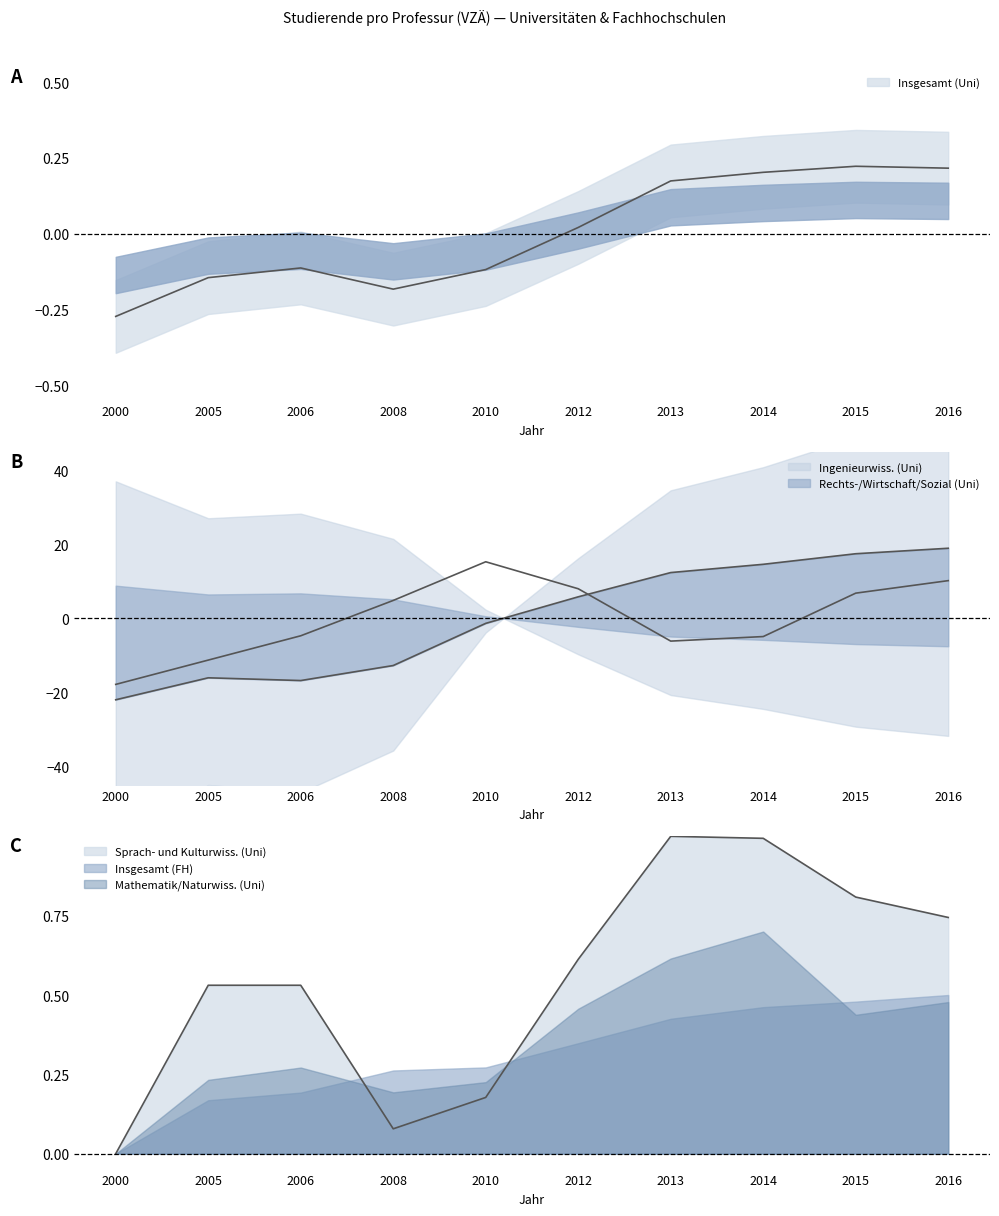

Does the chart have visible grid lines?

No